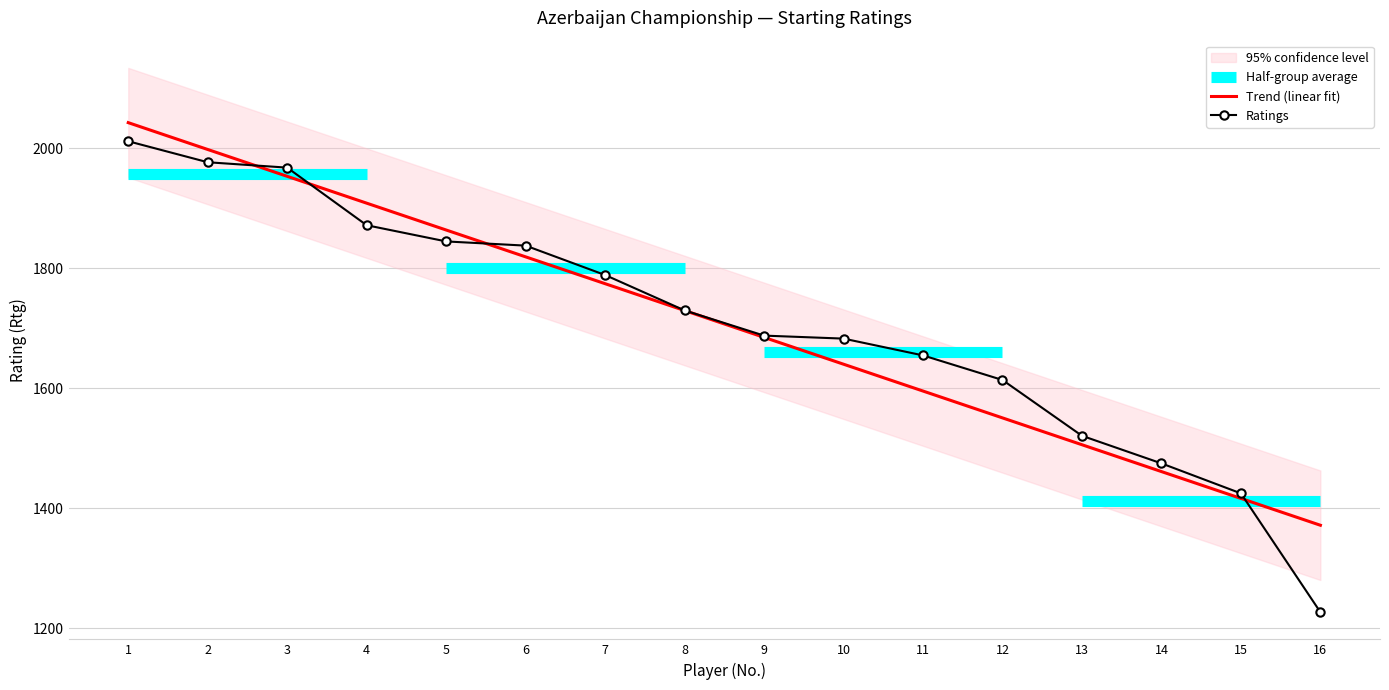

What is the approximate value of Ratings at 13?

1521.0